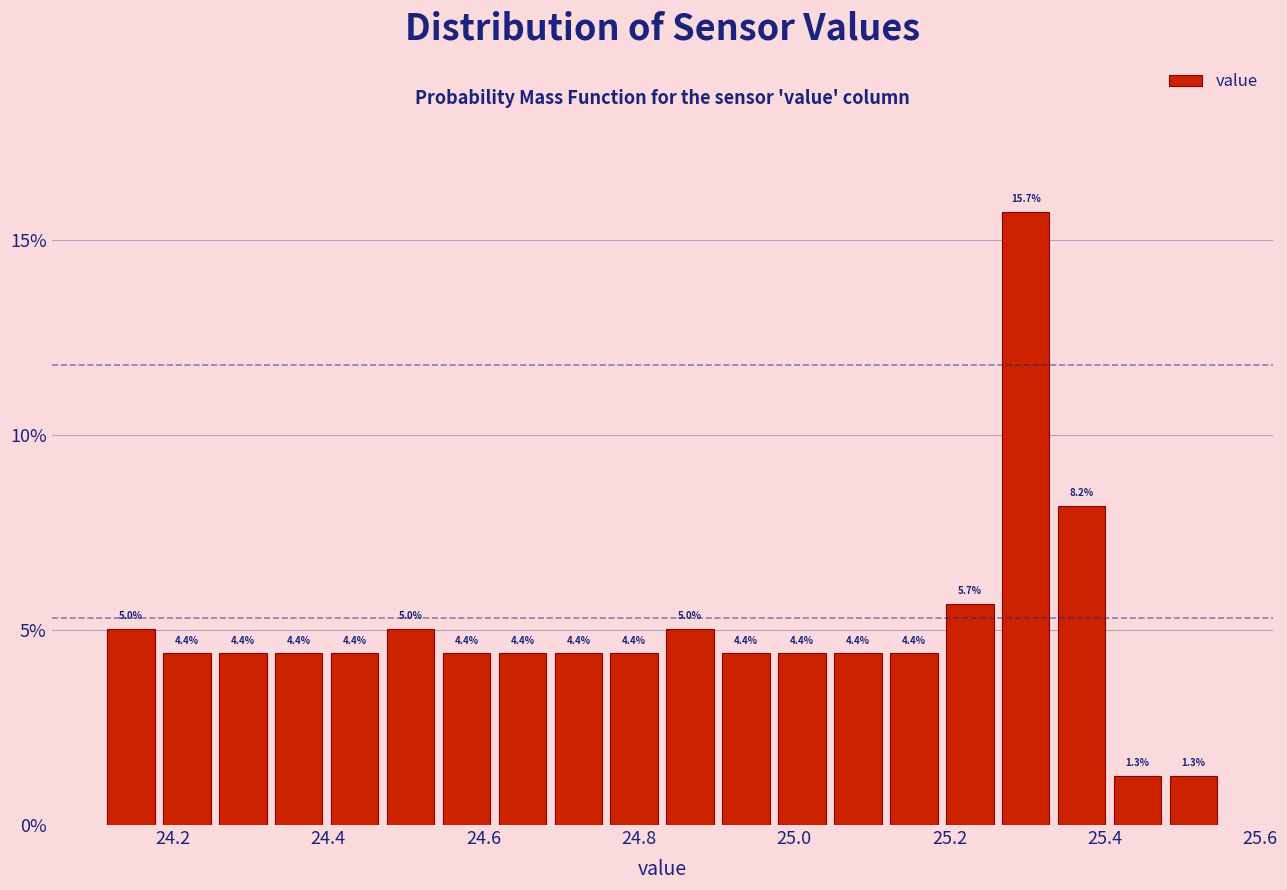

Read against the x-axis, roughly where is the centre of the tallest bar?

25.30